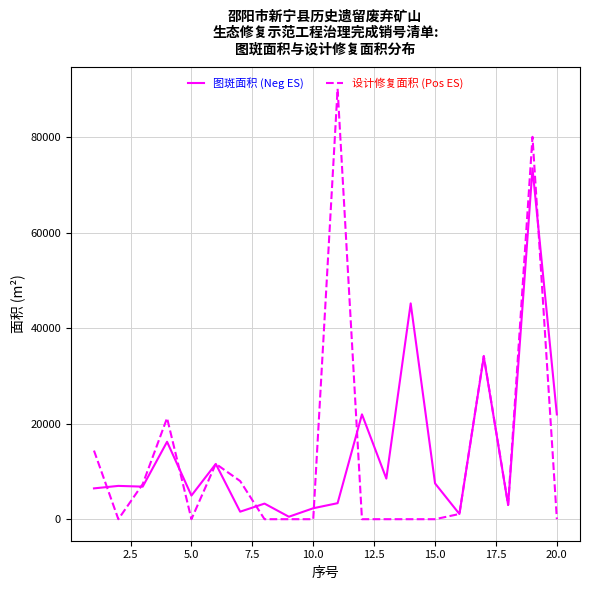

How many values in the 设计修复面积 (Pos ES) series are below 1094?

10